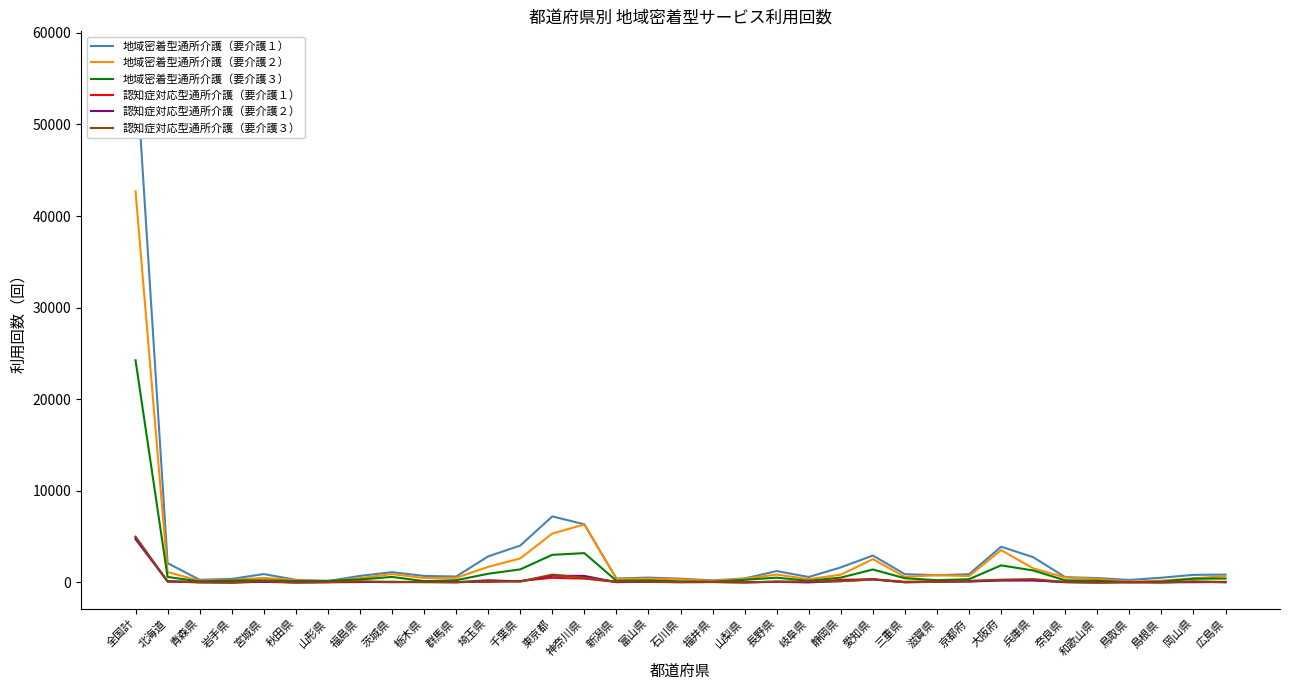

At which category is the sum across all series the highest?

全国計